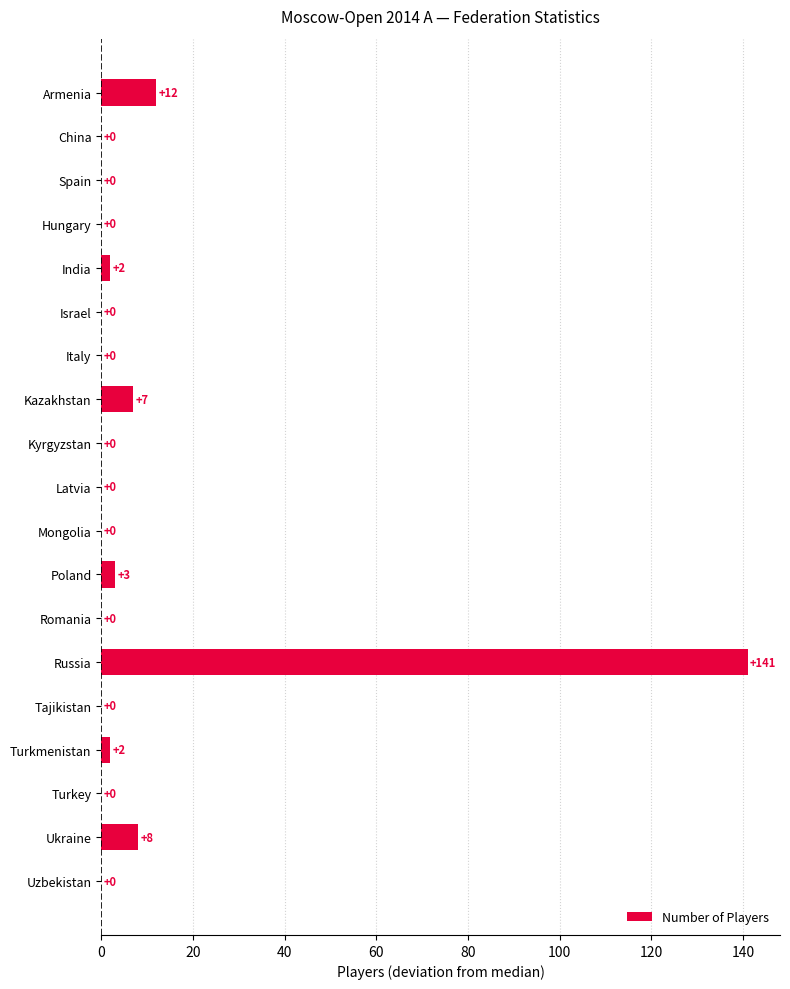

The chart shows a value of 8 at Ukraine. True or false?

True